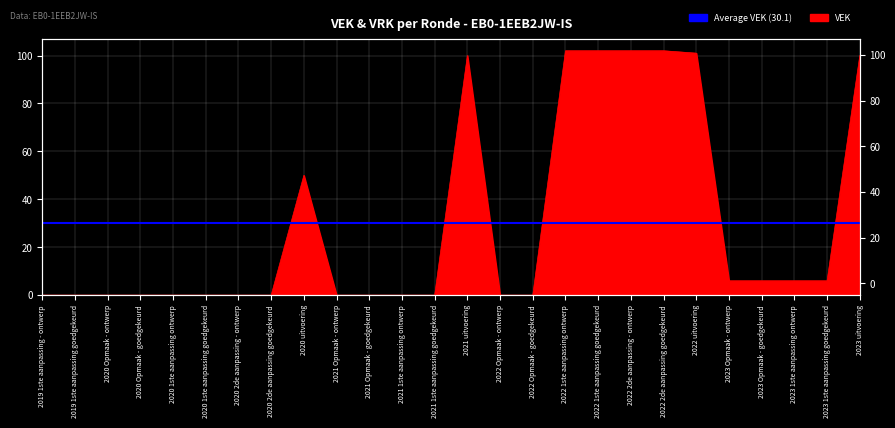

What is the difference between the second highest and second lowest values?

102